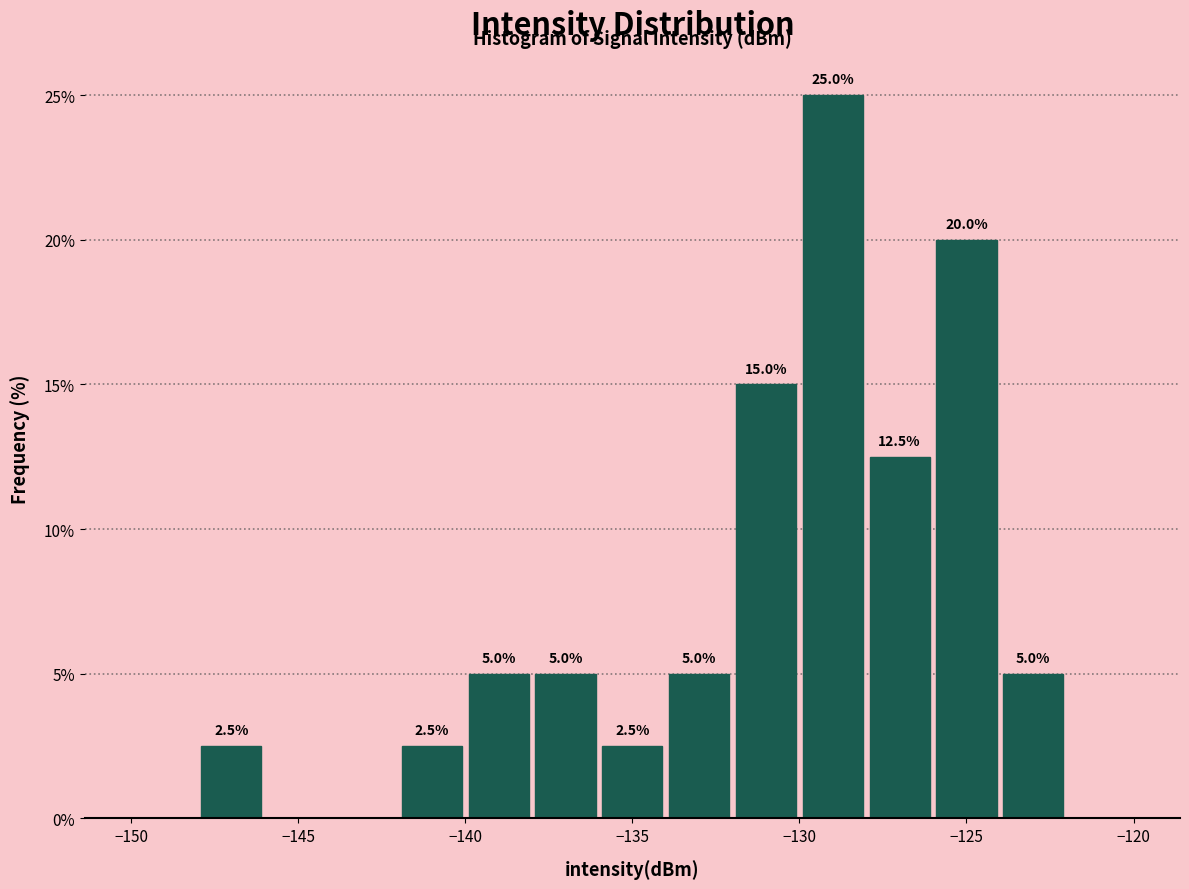

Which range on the x-axis has the tallest bar?

-130 to -128